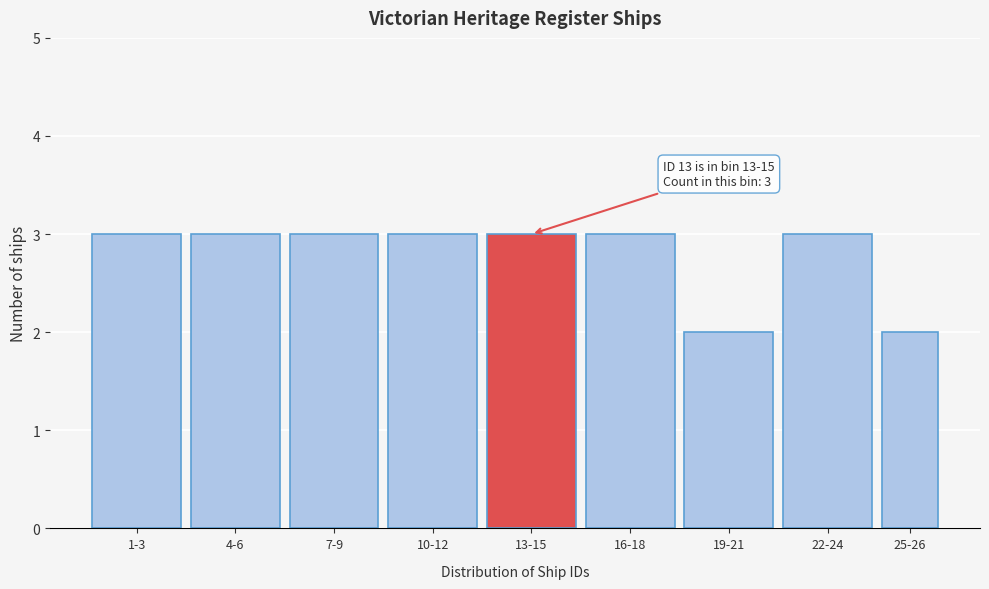

Reading left to right, transcribe all the data shown in this chart.

1-3=3	4-6=3	7-9=3	10-12=3	13-15=3	16-18=3	19-21=2	22-24=3	25-26=2